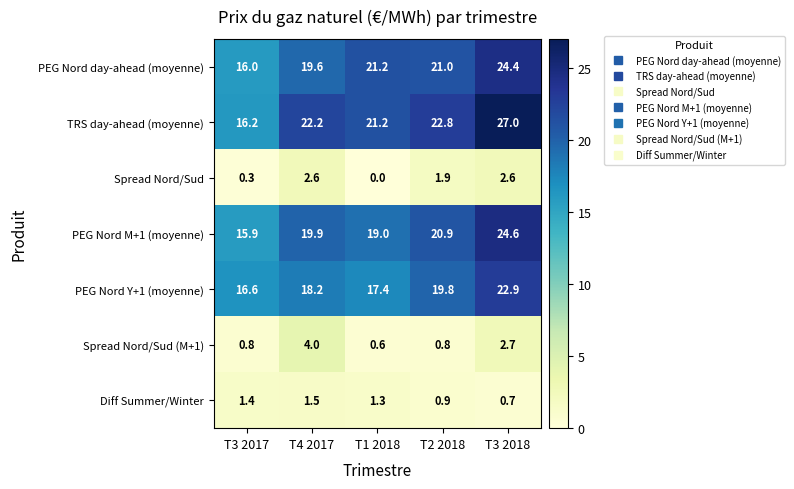

At how many categories does at least one series exceed 6?

5